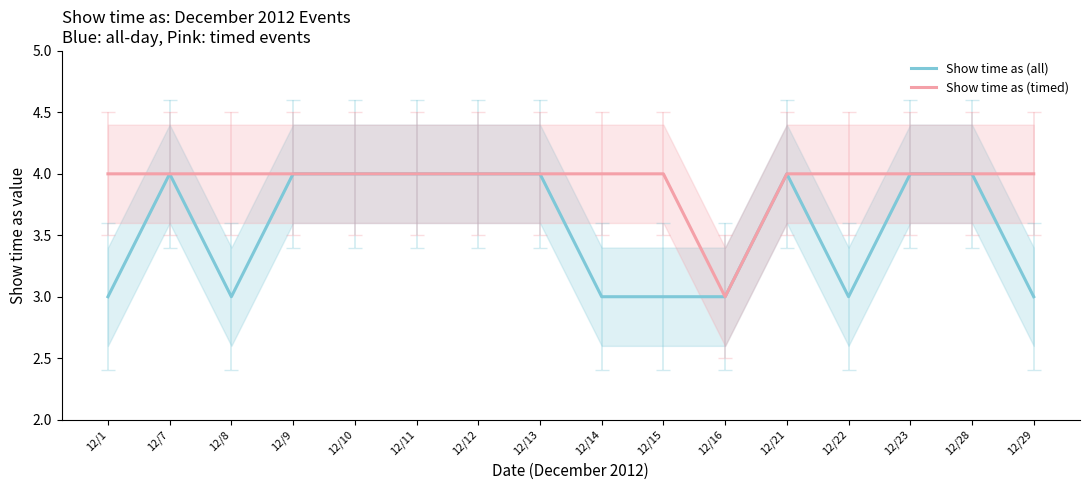

The value of Show time as (timed) at 12/1 is 1. True or false?

False